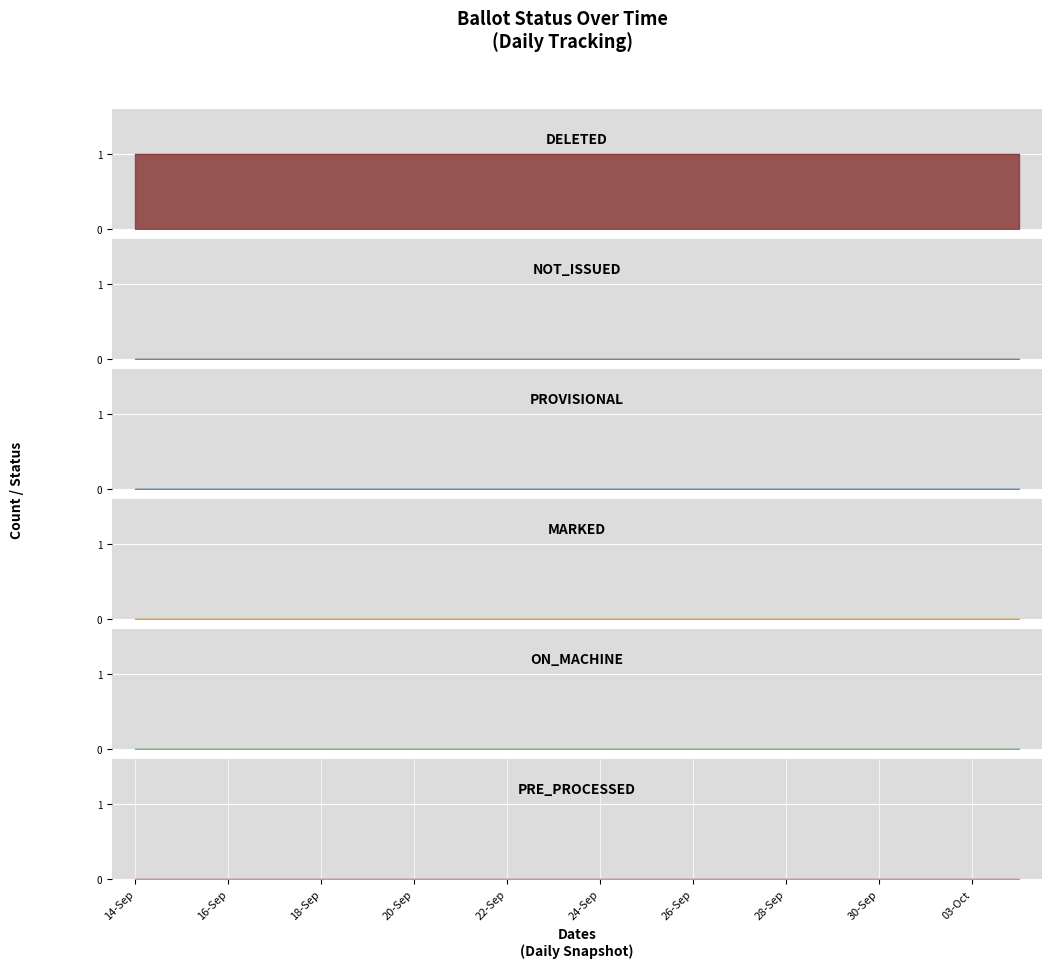

List the labels in order of MARKED value, largest first.

14-Sep, 15-Sep, 16-Sep, 17-Sep, 18-Sep, 19-Sep, 20-Sep, 21-Sep, 22-Sep, 23-Sep, 24-Sep, 25-Sep, 26-Sep, 27-Sep, 28-Sep, 29-Sep, 30-Sep, 02-Oct, 03-Oct, 04-Oct